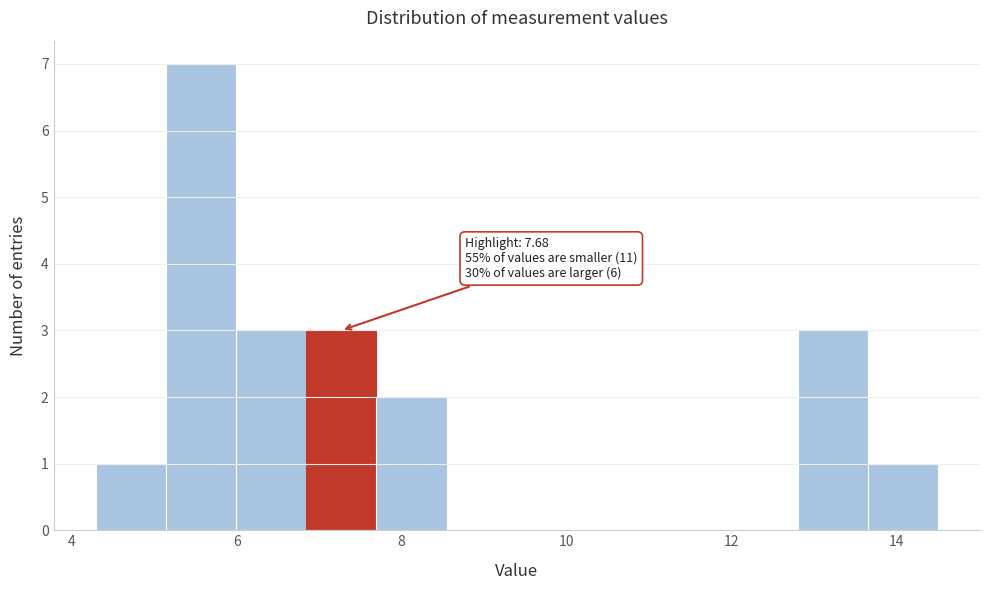

Over which range of the x-axis is the bar tallest?

5.2 to 6.0